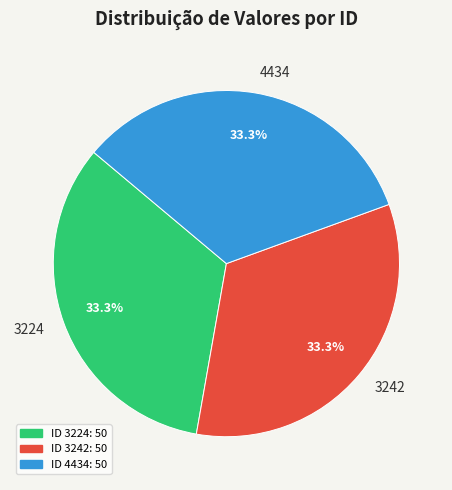

Count the number of slices in the pie.

3